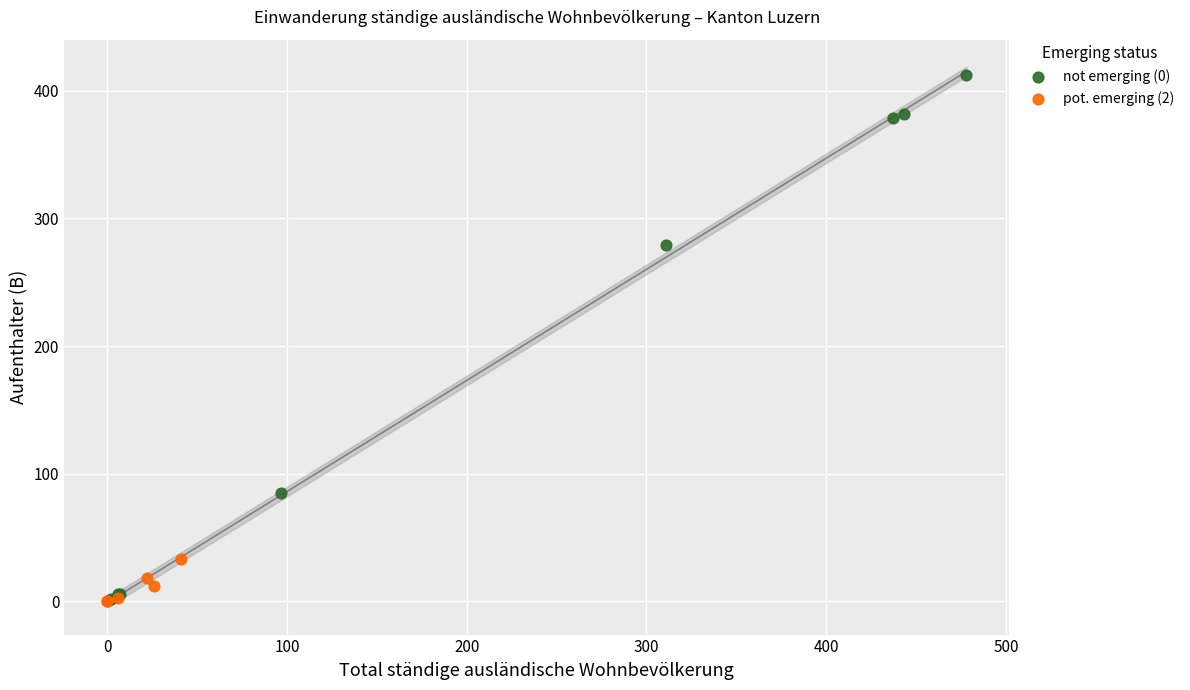

Which series reaches the maximum Y coordinate?

not emerging (0)